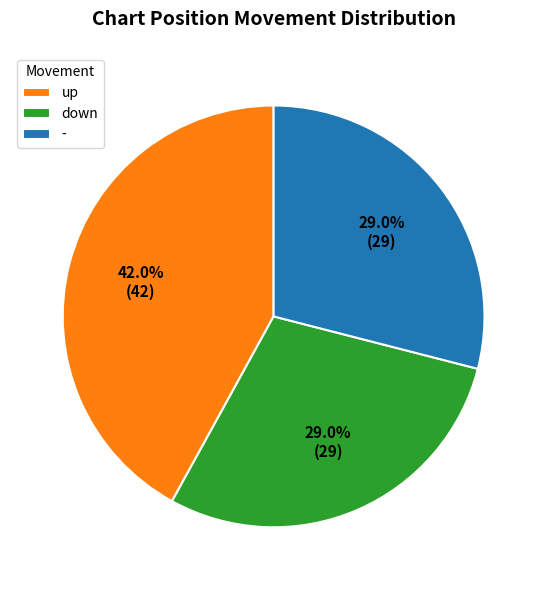

What percentage do - and down together represent?

58.0%